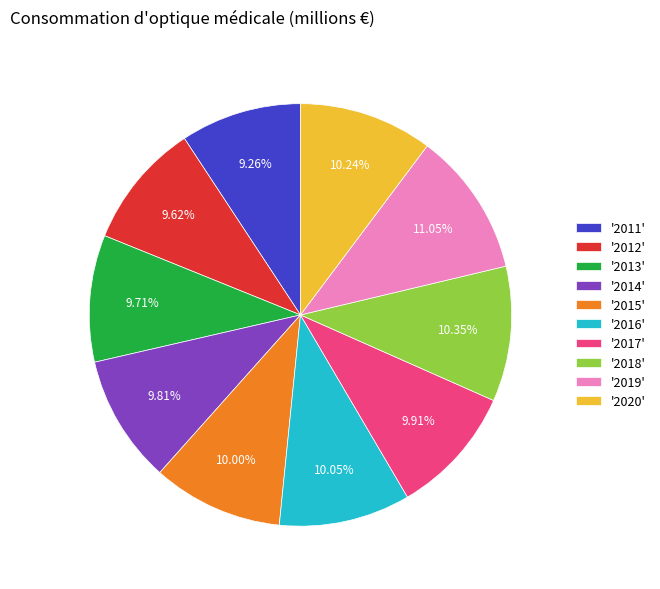

What is the ratio of the value at '2018' to the value at '2017'?

1.0